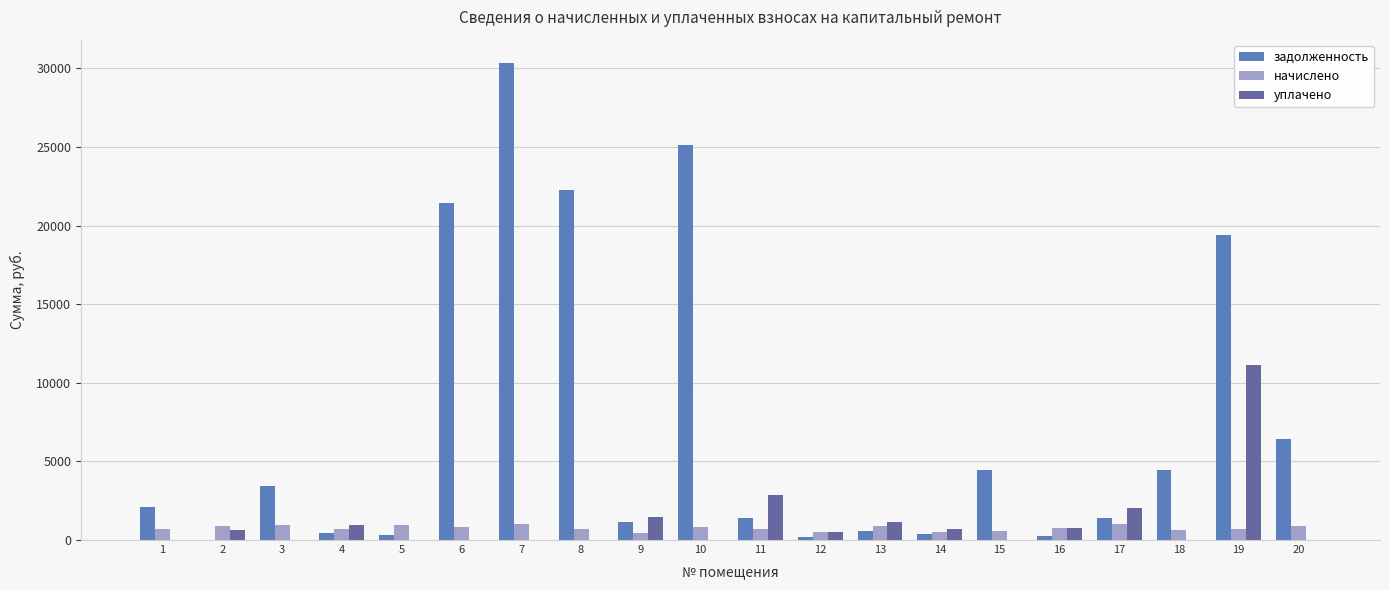

What is the difference between the second highest and second lowest values in the задолженность series?

24963.9